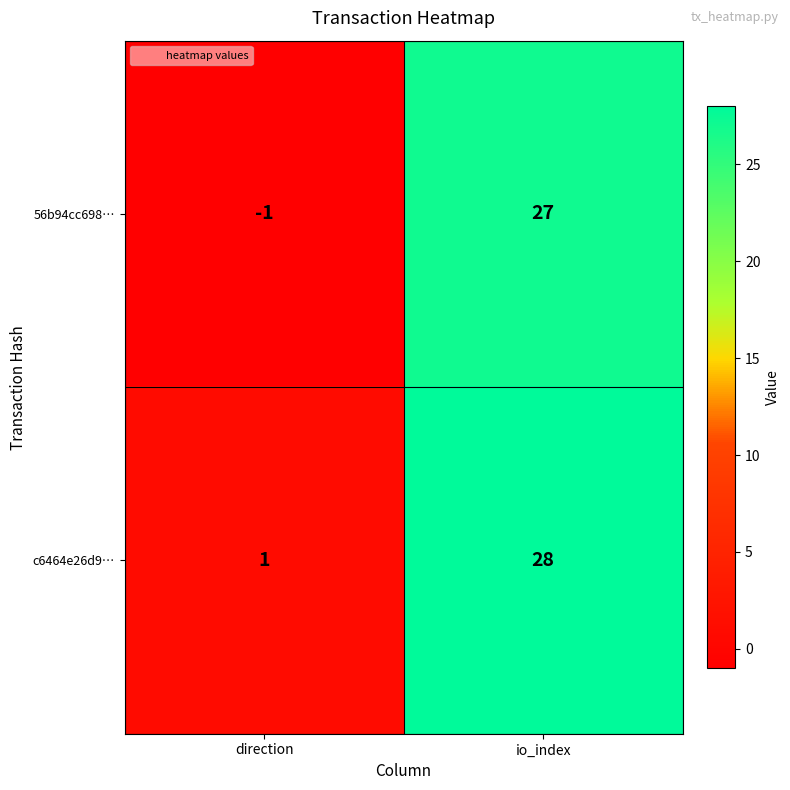

How many distinct data groups are displayed?

2